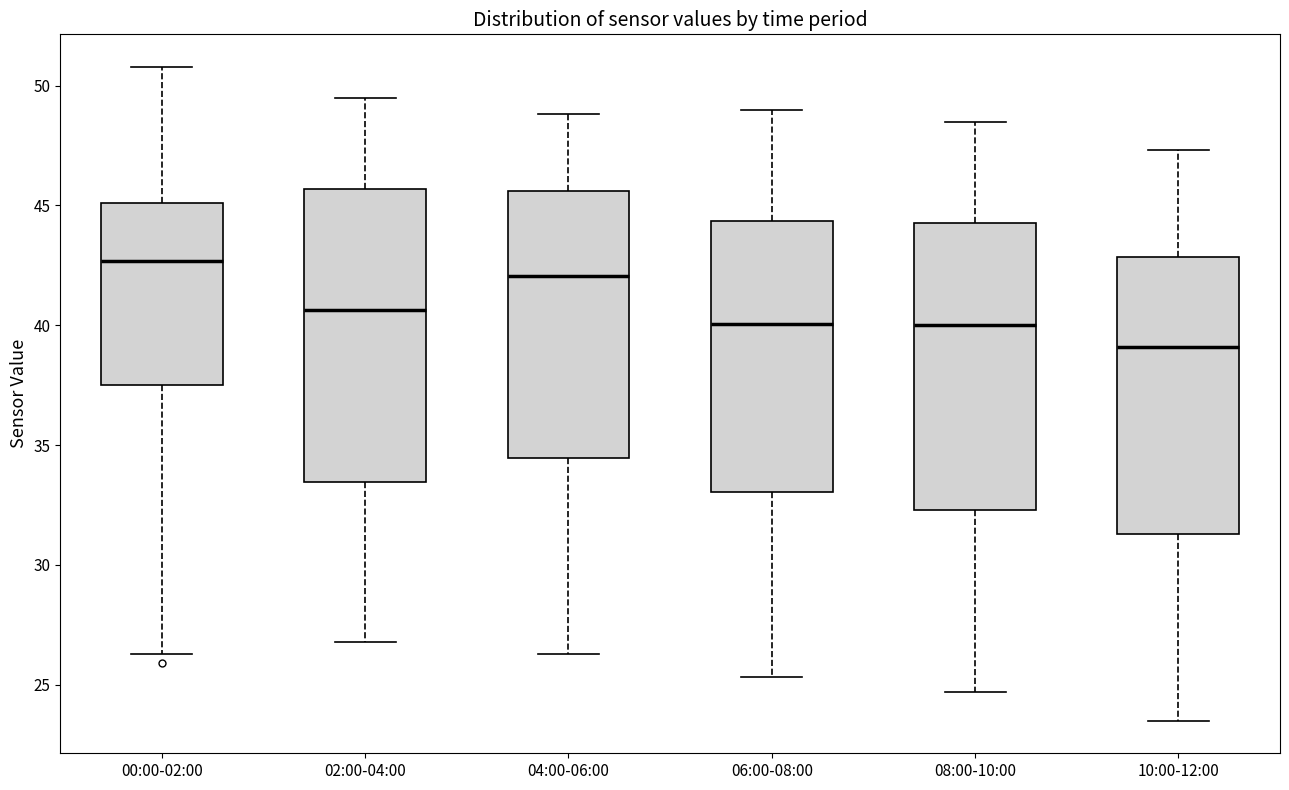

Where is the lower edge of the box for 02:00-04:00 on the y-axis? The values are not printed on the chart, so give them approximately, as read against the axis.

33.5